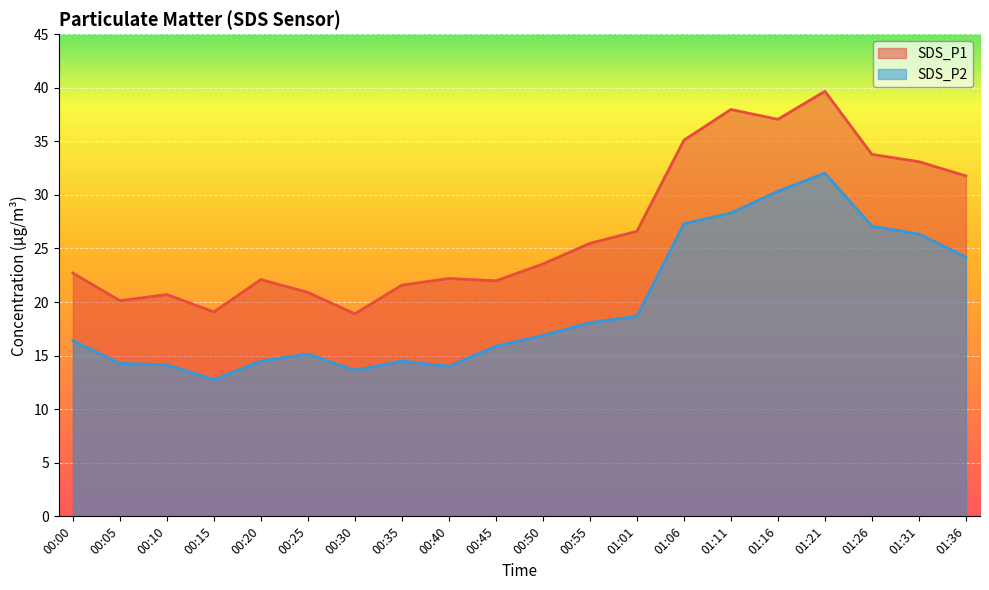

What is the average value of the SDS_P2 series?

19.7